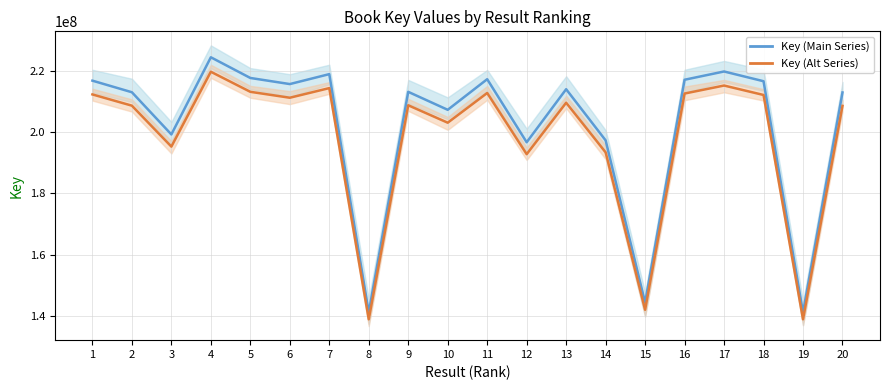

Which category has the highest value across all series?

4